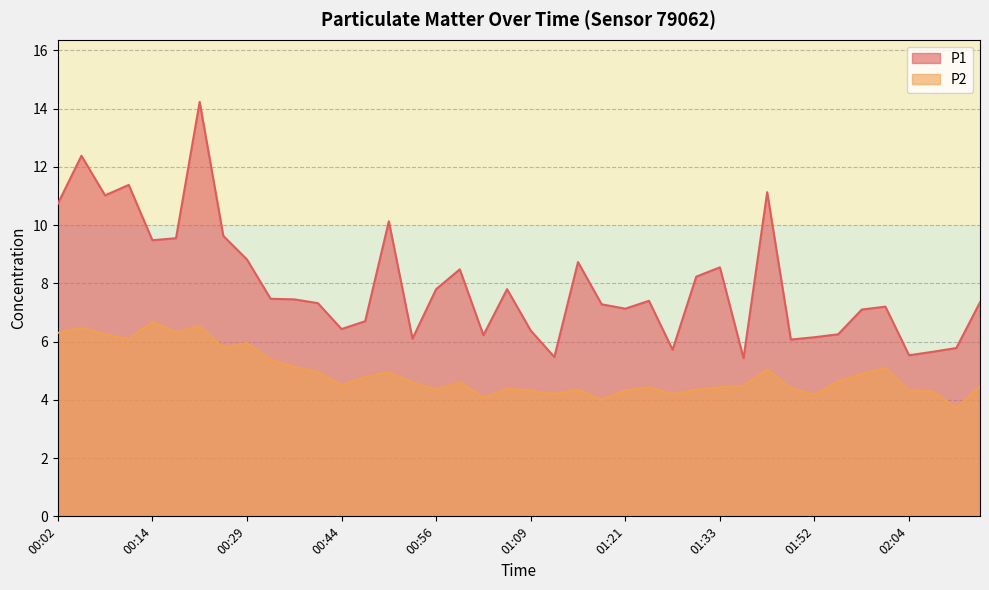

Does the chart display data point markers on the line(s)?

No